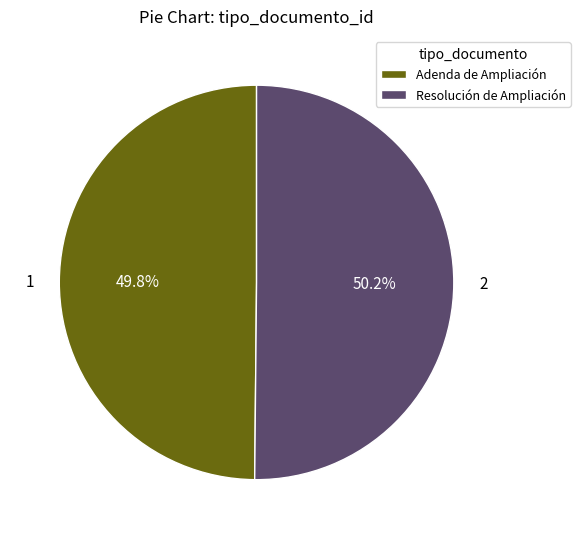

Does any single category account for the majority?

Yes